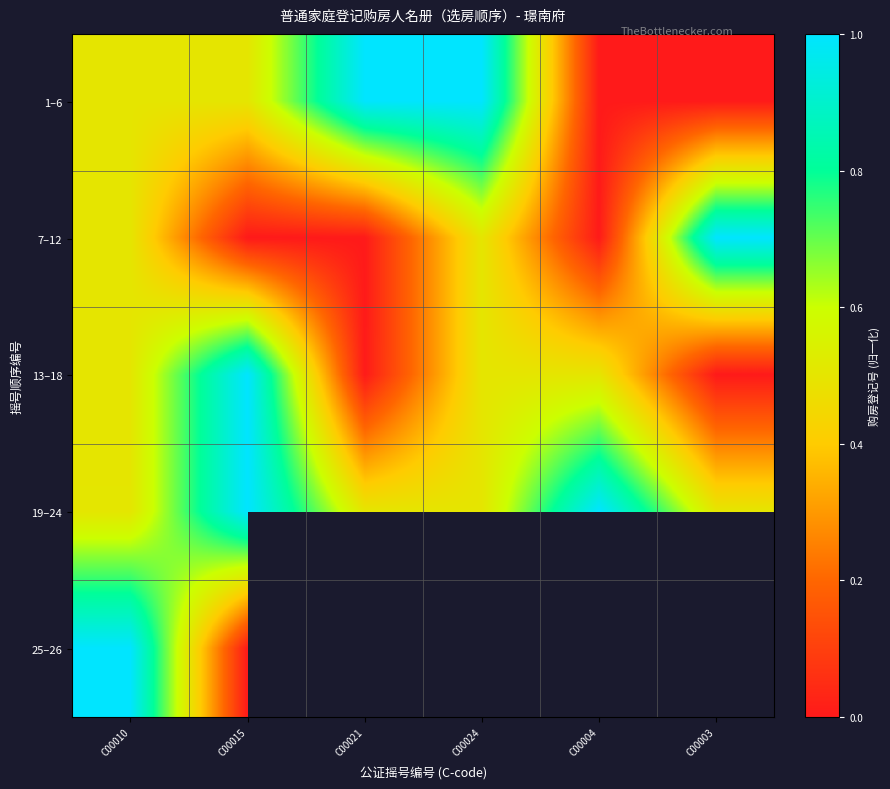

What is the spread (max minus min) of values at C00015?

1.0